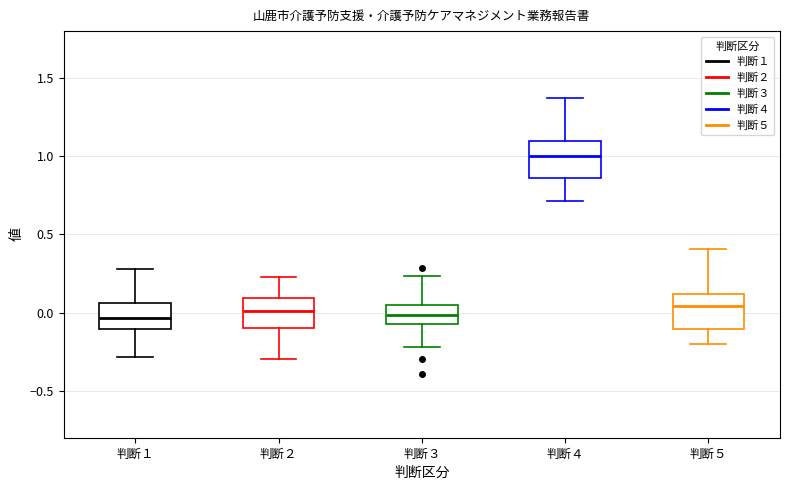

Which box's median line is the highest?

判断４